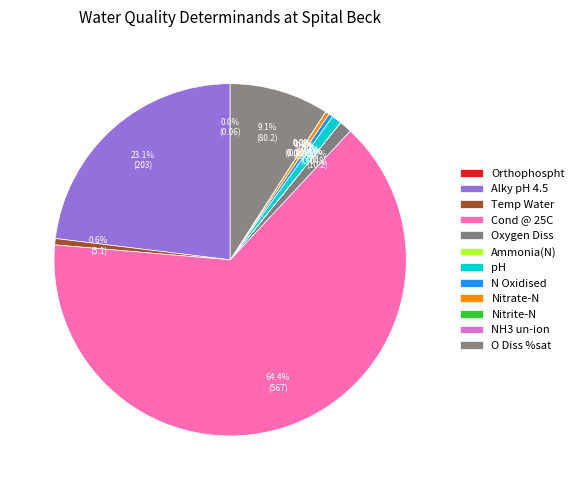

Rank the categories by value from lowest to highest.

NH3 un-ion, Nitrite-N, Ammonia(N), Orthophospht, Nitrate-N, N Oxidised, Temp Water, pH, Oxygen Diss, O Diss %sat, Alky pH 4.5, Cond @ 25C